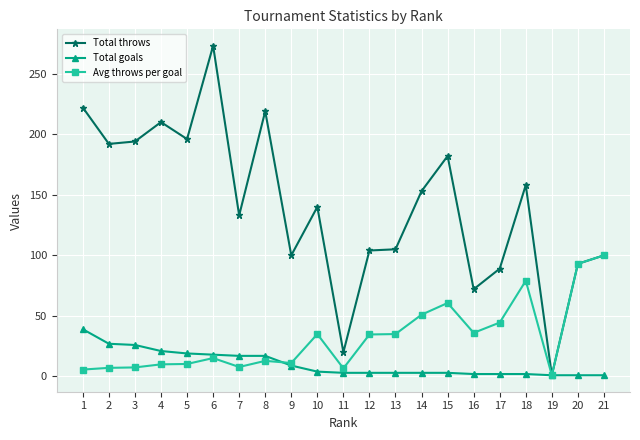

Which series has the largest total across all categories?

Total throws